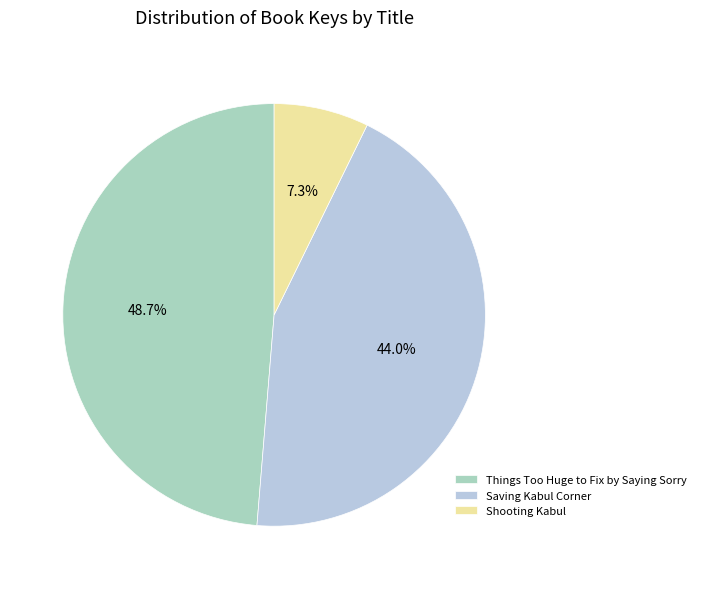

Does Saving Kabul Corner account for over 50% of the chart?

No